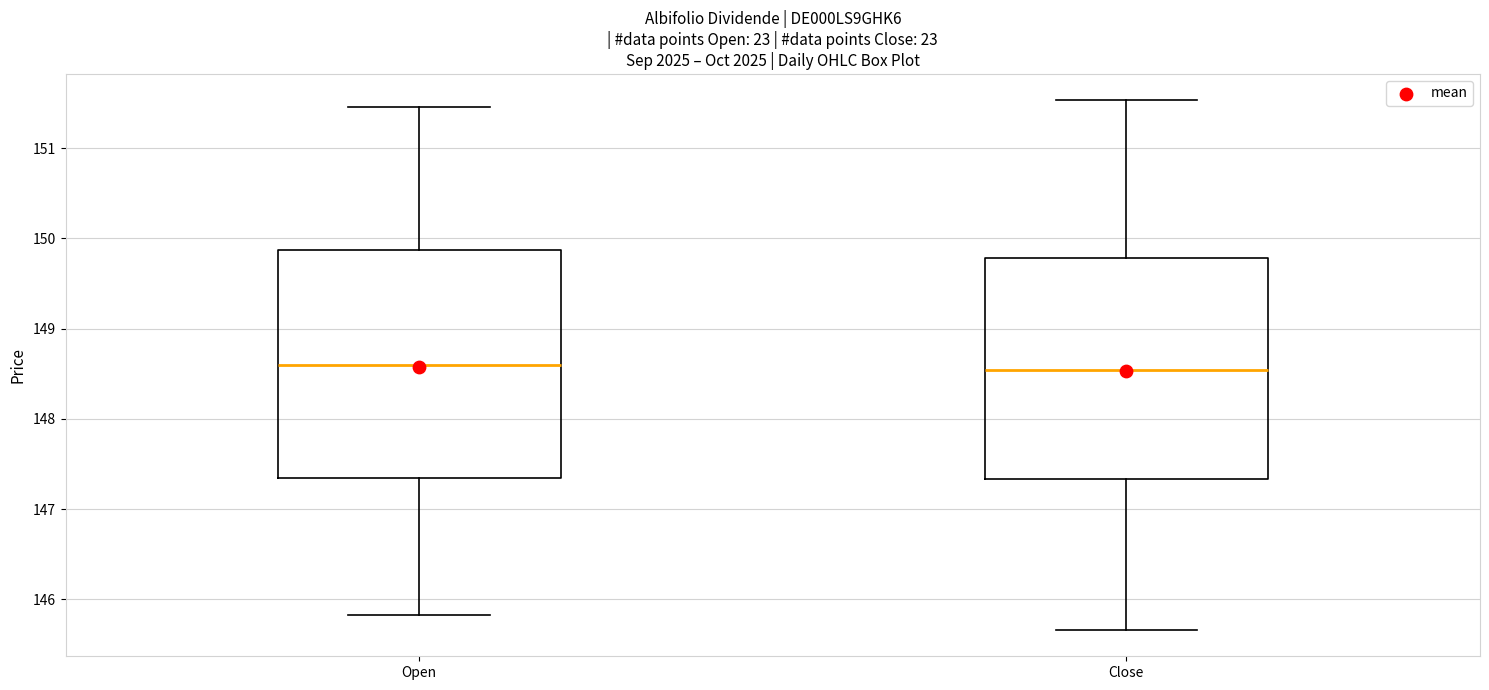

Where does the median line of the box for Close sit on the y-axis? The values are not printed on the chart, so give them approximately, as read against the axis.

148.5